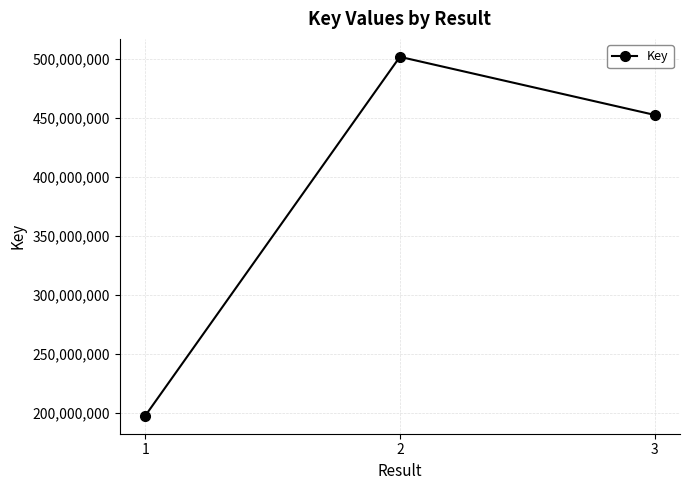

At which category does the chart reach its peak across all series?

2